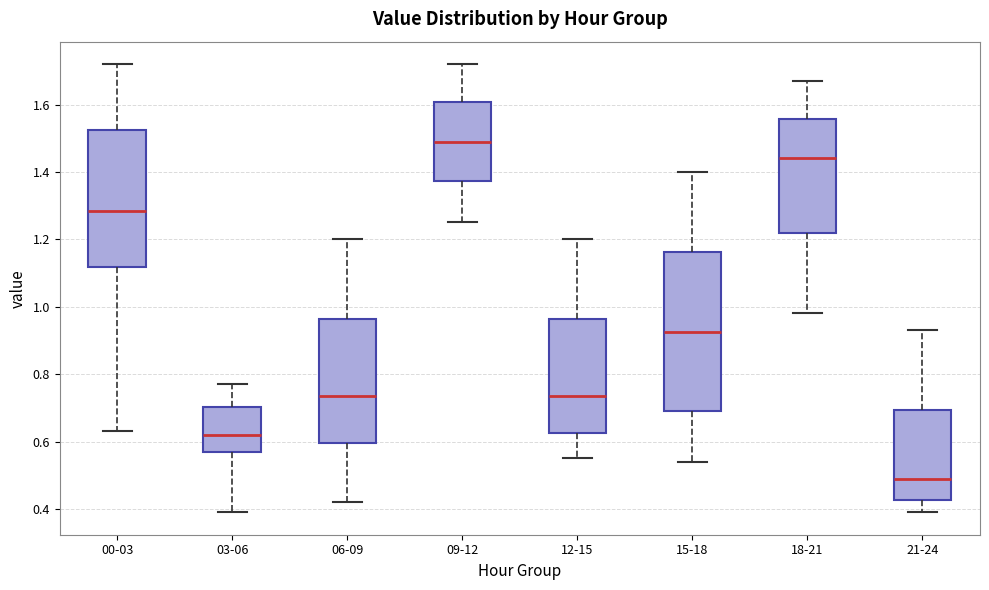

Reading left to right, read every box against the y-axis: the position of its median line, the range the box covers, and the ends of its whiskers. The values are not printed on the chart, so give them approximately, as read against the axis.

00-03: median 1.28, box 1.12 to 1.52, whiskers 0.64 to 1.72
03-06: median 0.62, box 0.56 to 0.70, whiskers 0.40 to 0.78
06-09: median 0.74, box 0.60 to 0.96, whiskers 0.42 to 1.20
09-12: median 1.50, box 1.38 to 1.60, whiskers 1.26 to 1.72
12-15: median 0.74, box 0.62 to 0.96, whiskers 0.56 to 1.20
15-18: median 0.92, box 0.70 to 1.16, whiskers 0.54 to 1.40
18-21: median 1.44, box 1.22 to 1.56, whiskers 0.98 to 1.68
21-24: median 0.50, box 0.42 to 0.70, whiskers 0.40 to 0.94